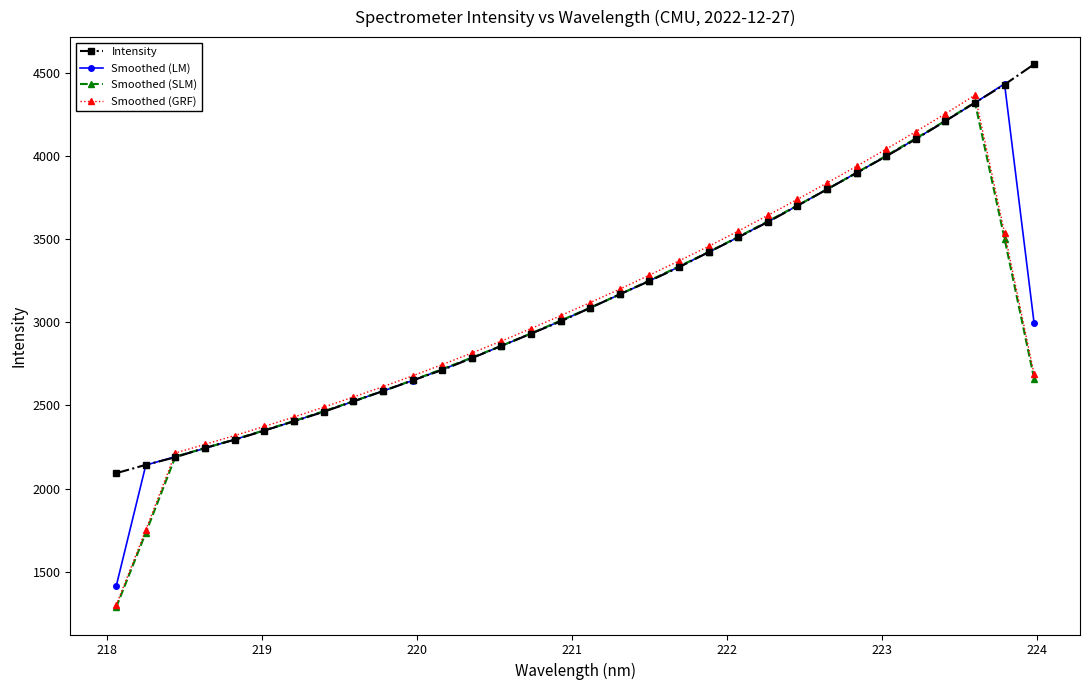

What is the highest value of the Intensity series?

4554.0